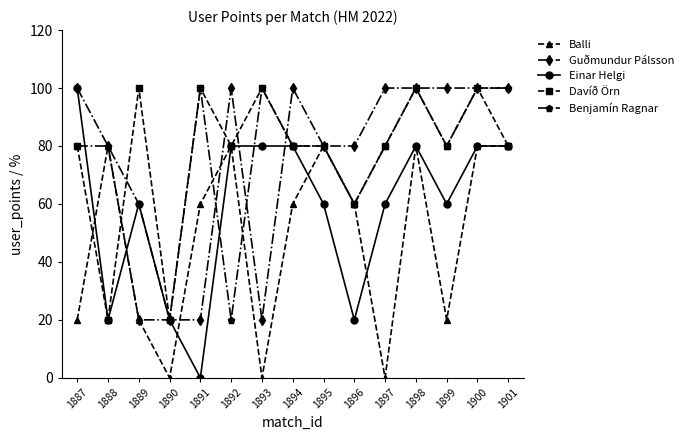

At which category does Benjamín Ragnar reach its first local valley?

1890